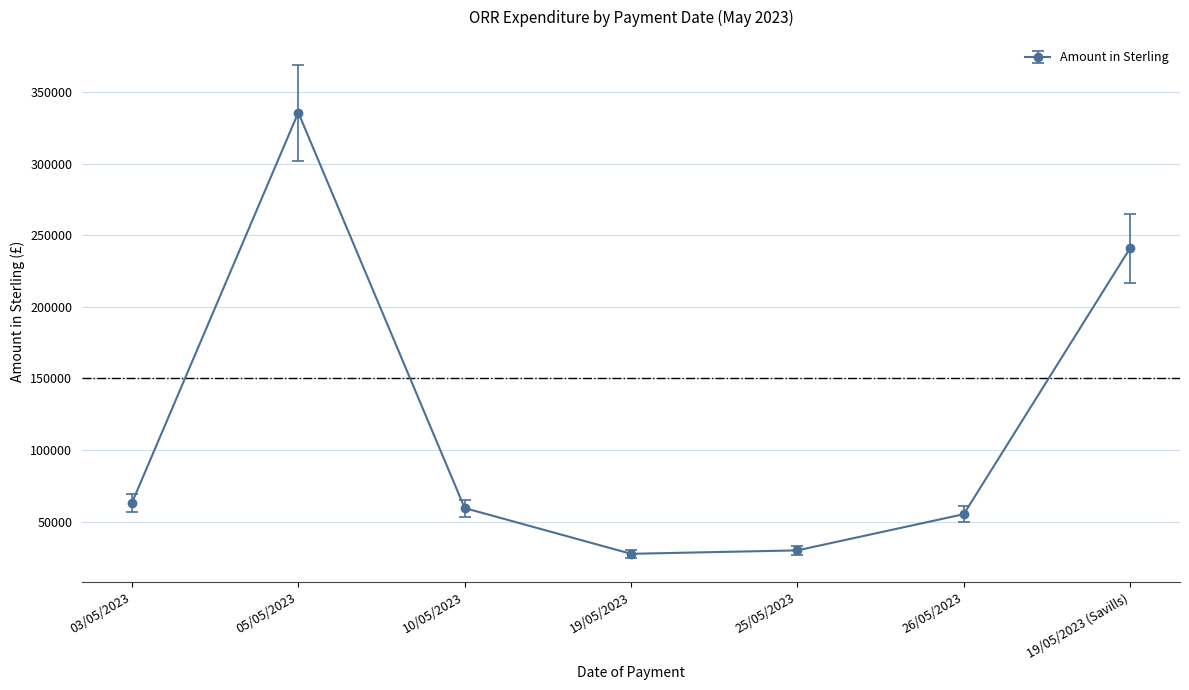

What is the value of the 1st point from the left?

63036.7